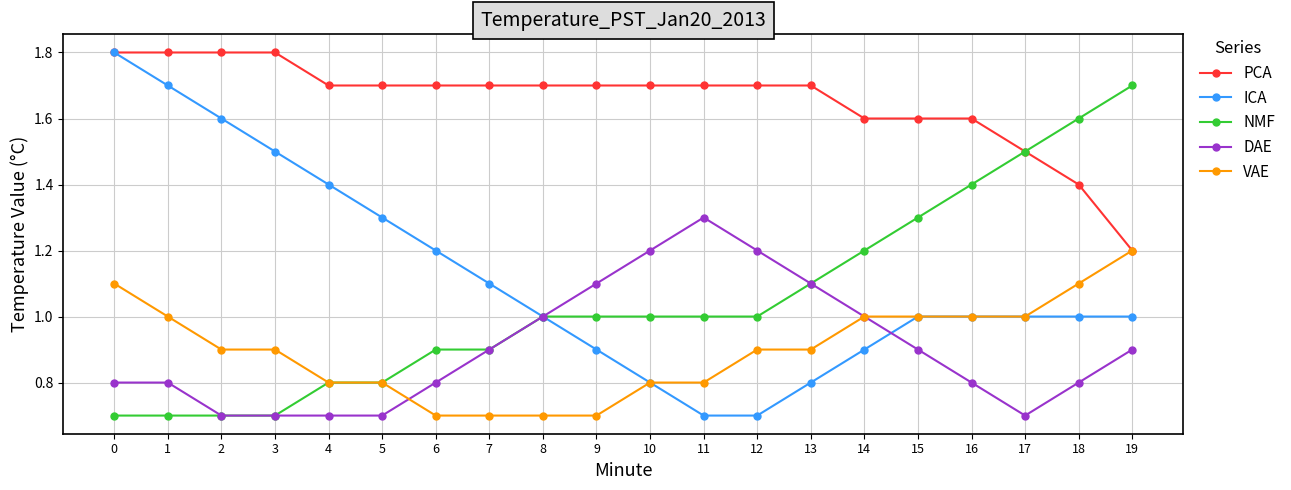

What is the difference between the ICA values at 12 and 15?

0.3